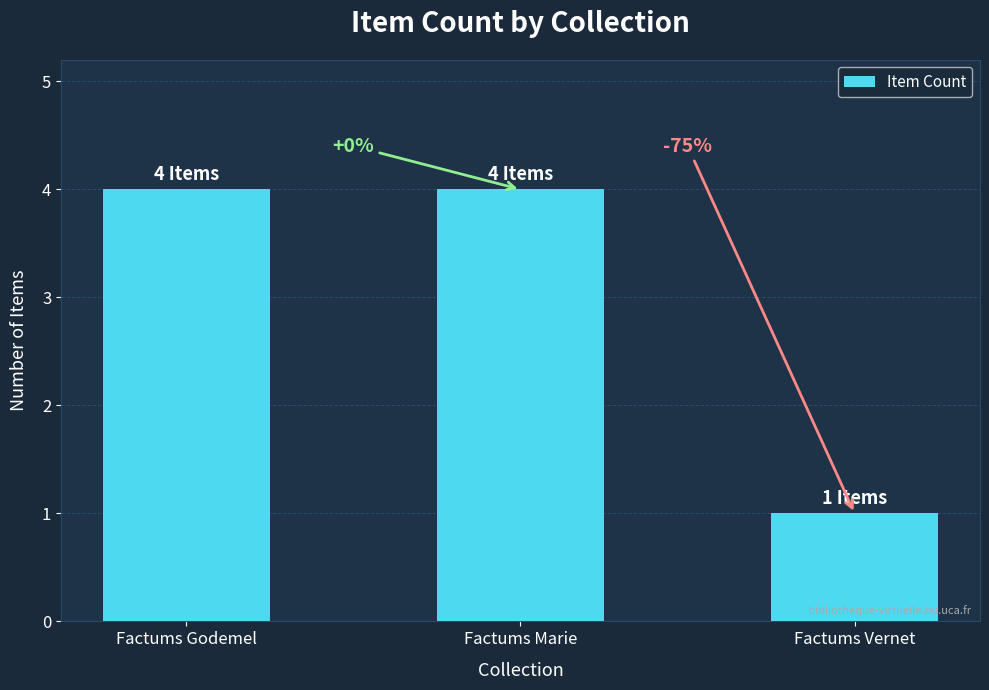

The chart shows a value of 7 at Factums Godemel. True or false?

False